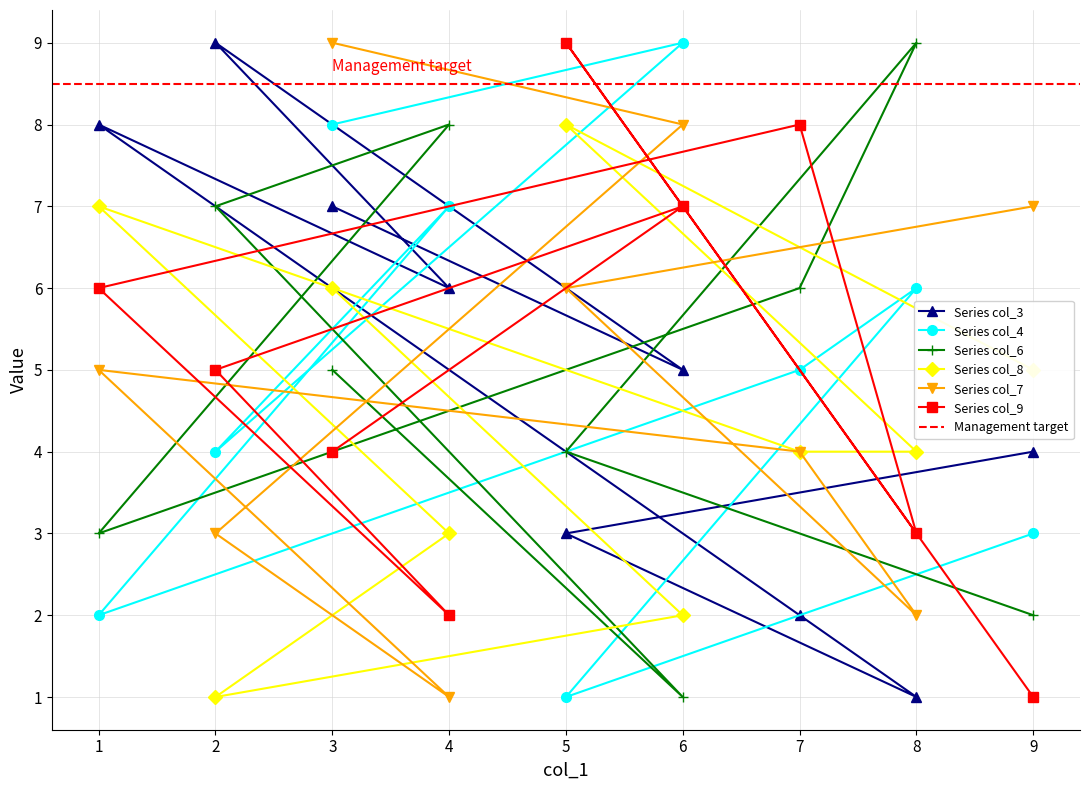

Reading left to right, transcribe all the data shown in this chart.

col_3: 3=7	6=5	2=9	4=6	1=8	7=2	8=1	5=3	9=4
col_4: 3=8	6=9	2=4	4=7	1=2	7=5	8=6	5=1	9=3
col_6: 3=5	6=1	2=7	4=8	1=3	7=6	8=9	5=4	9=2
col_8: 3=6	6=2	2=1	4=3	1=7	7=4	8=4	5=8	9=5
col_7: 3=9	6=8	2=3	4=1	1=5	7=4	8=2	5=6	9=7
col_9: 3=4	6=7	2=5	4=2	1=6	7=8	8=3	5=9	9=1